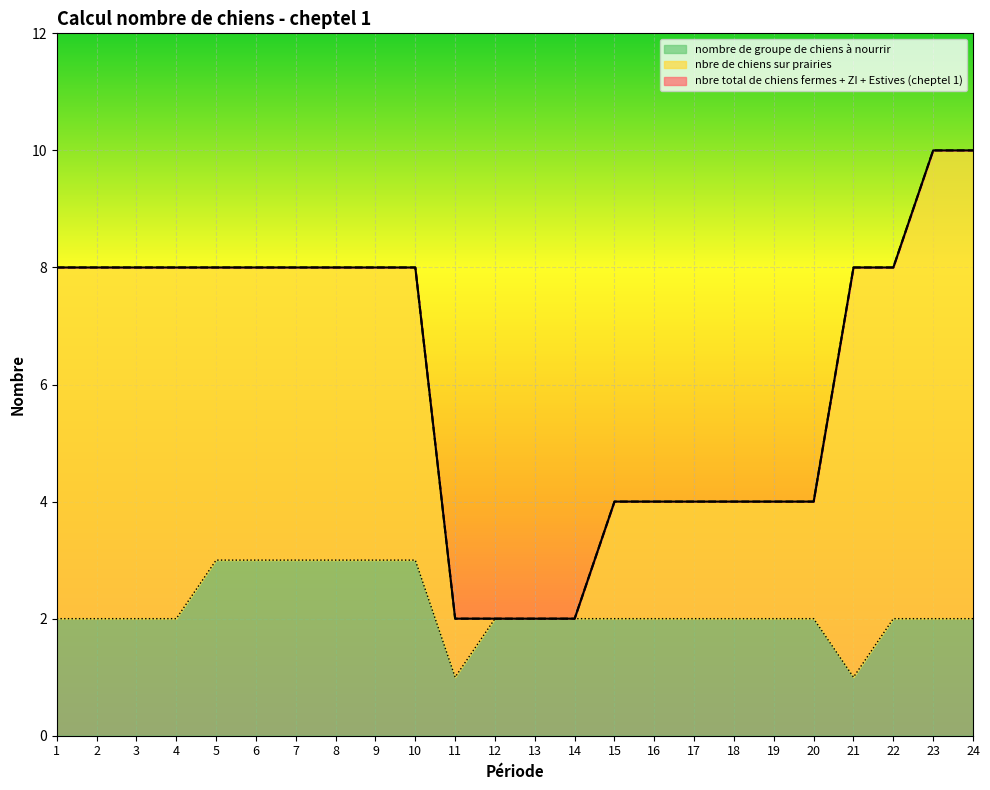

What is the smallest value displayed?

1